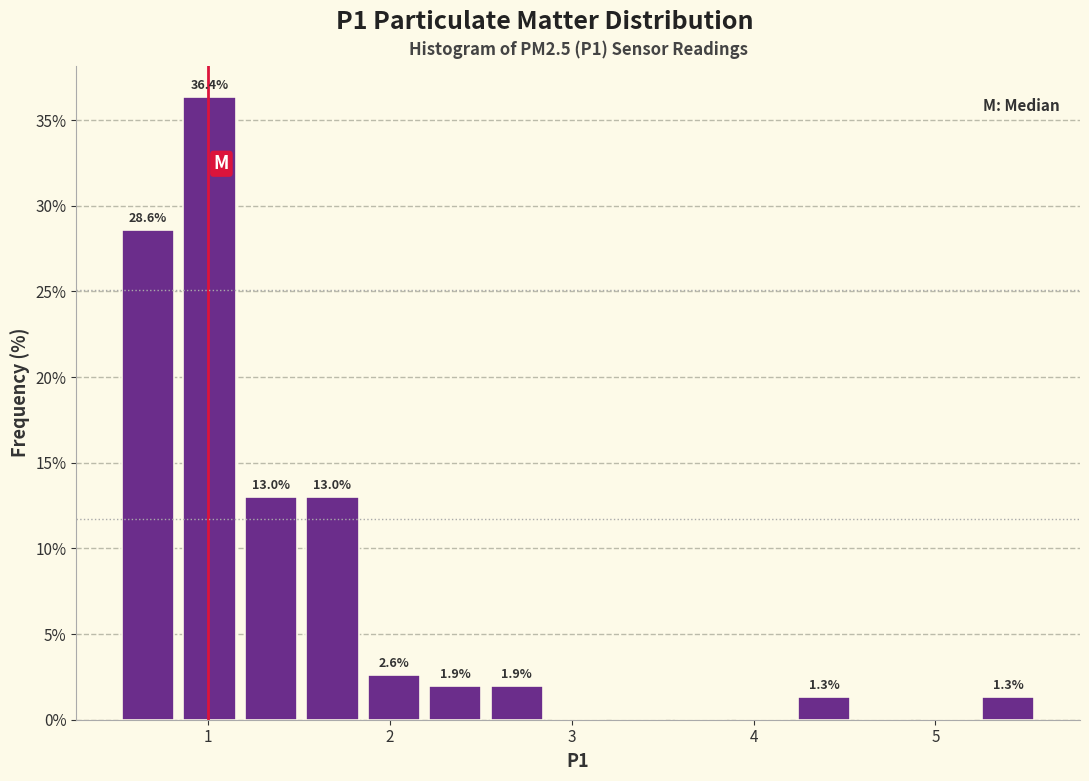

Read against the x-axis, roughly where is the centre of the tallest bar?

1.0